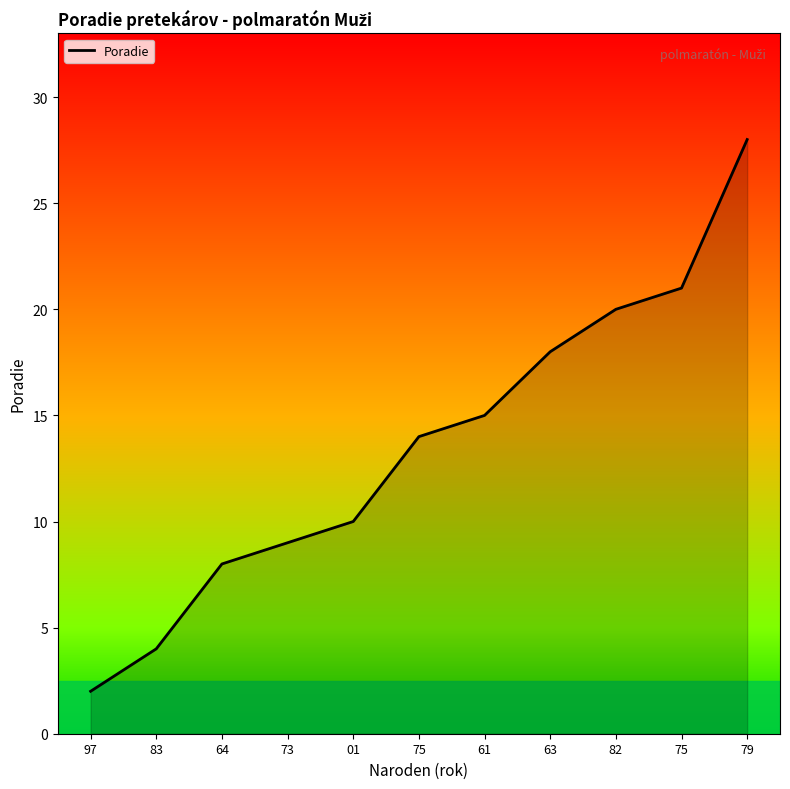

What is the label of the 11th point from the left?

79